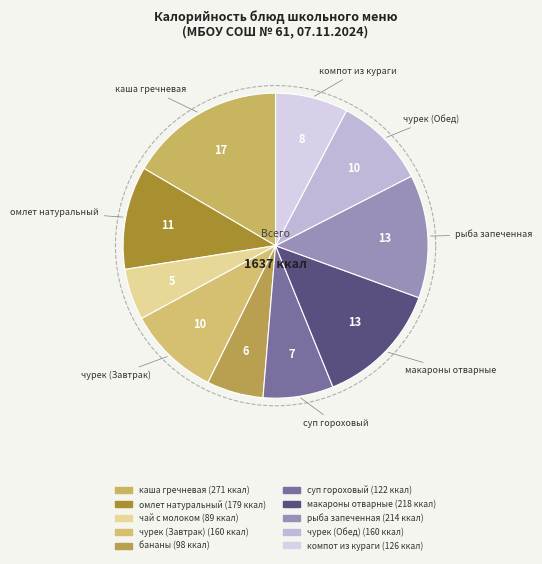

Is there a majority slice in this chart?

No